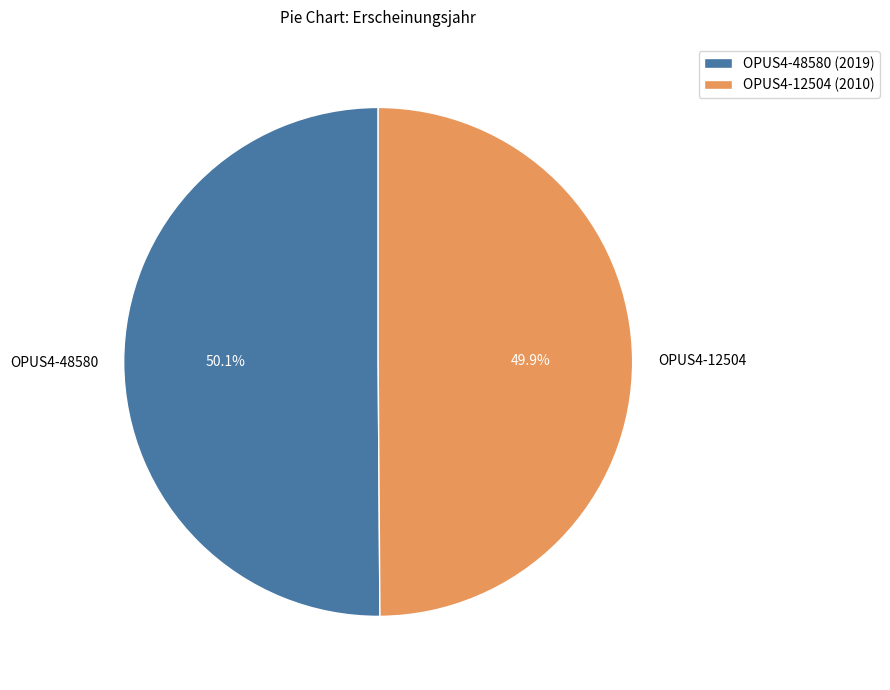

What is the ratio of the value at OPUS4-48580 to the value at OPUS4-12504?

1.0